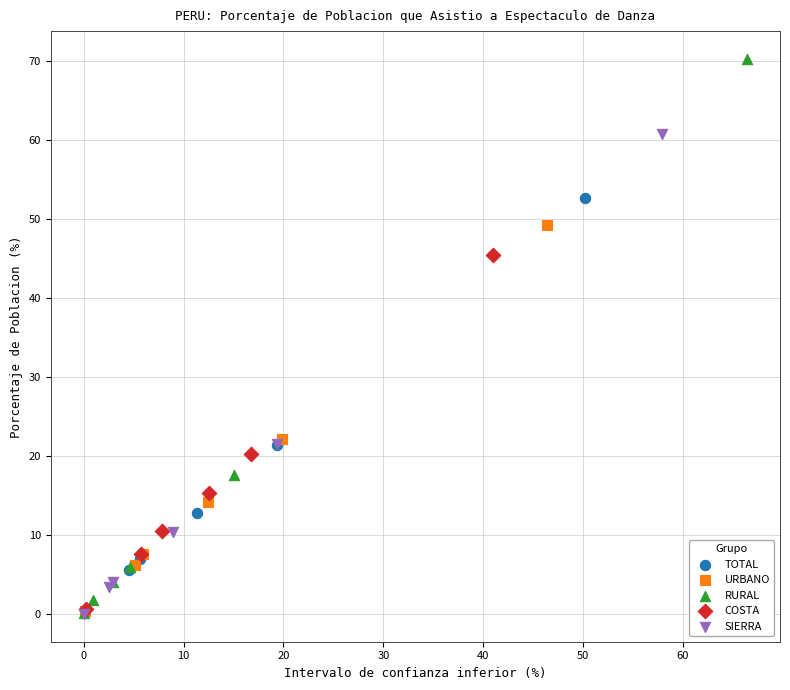

What are all the series names shown in the legend?

TOTAL, URBANO, RURAL, COSTA, SIERRA